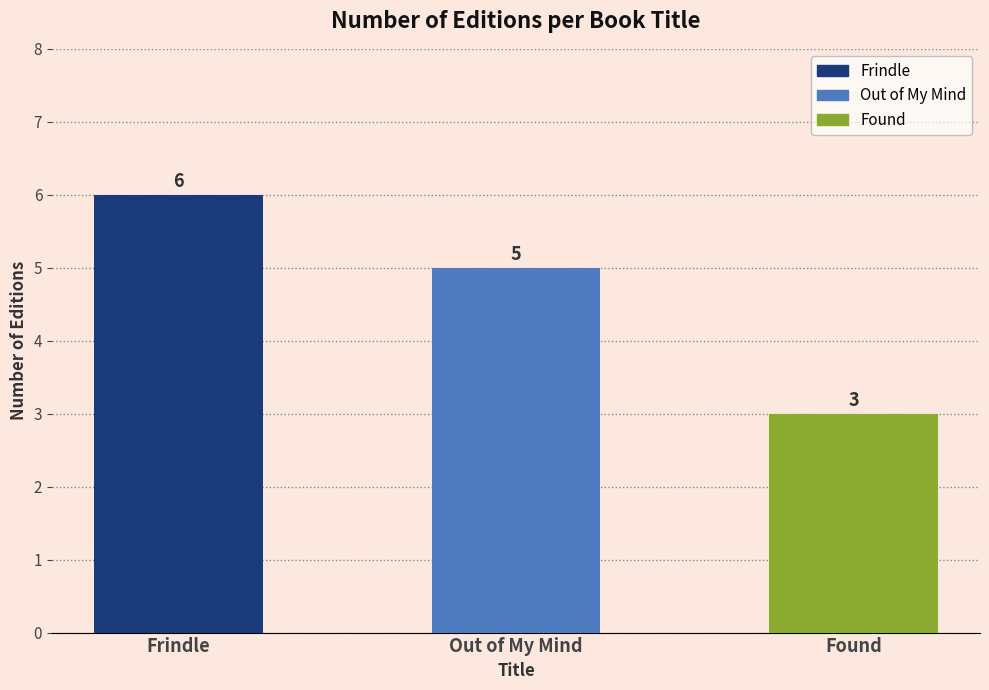

How many distinct data groups are displayed?

1